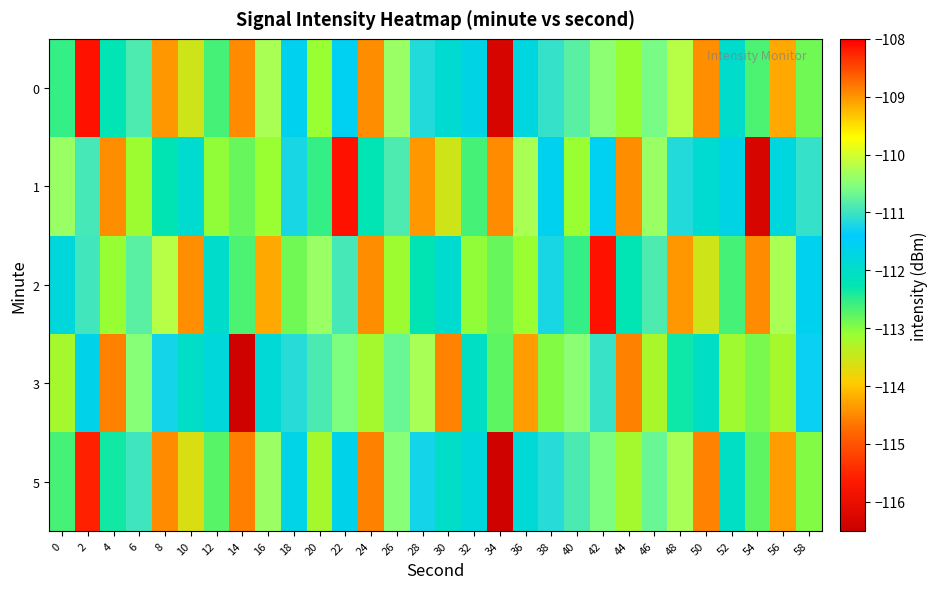

At 34, list the series in order from largest to smallest.

3, 2, 1, 0, 5